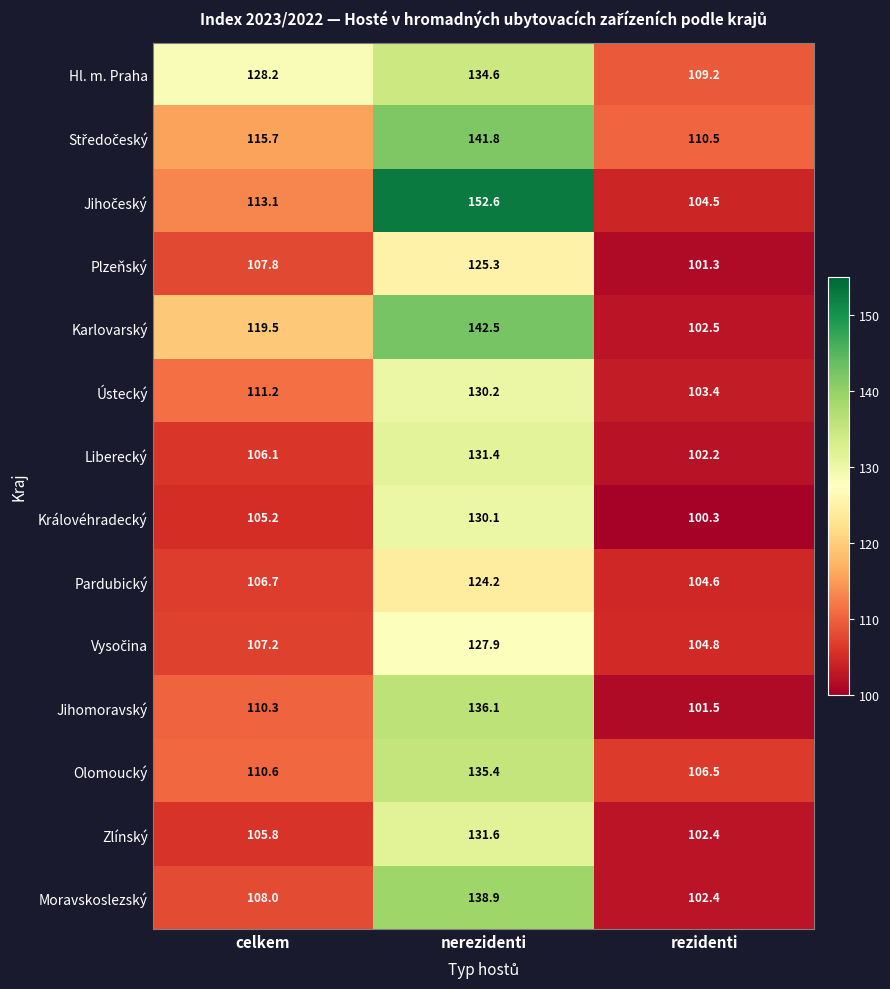

What is the spread (max minus min) of values at nerezidenti?

28.4